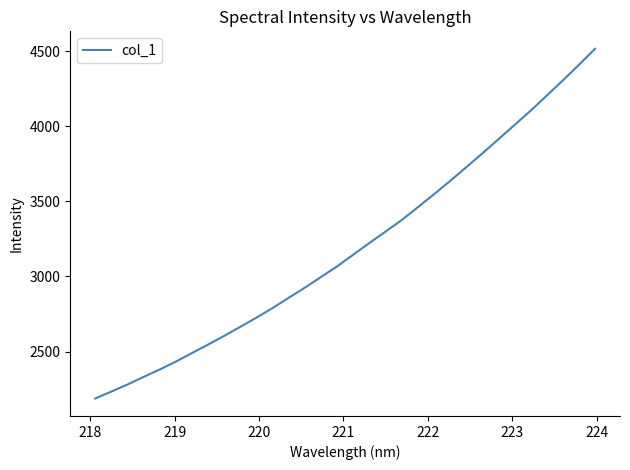

What is the smallest value displayed?

2187.5